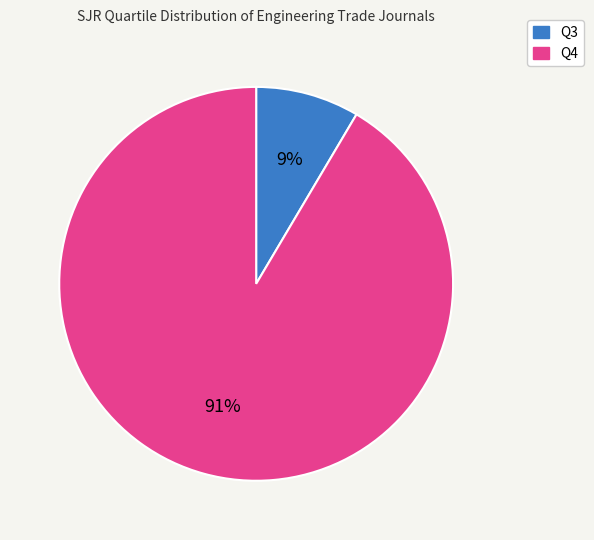

Does Q3 represent more than half of the total?

No